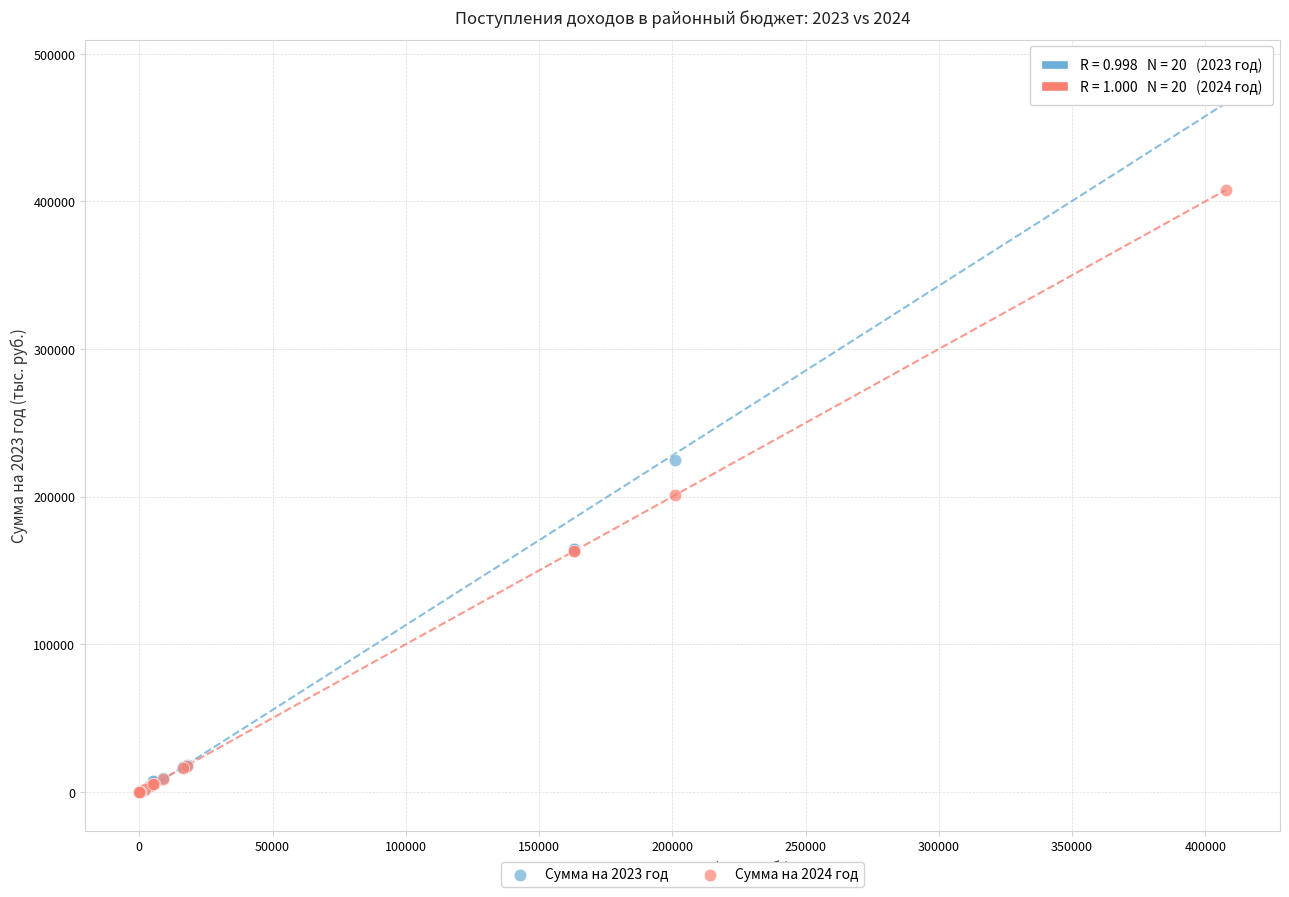

Across all series, what Y value is closest to 242638?

224543.0